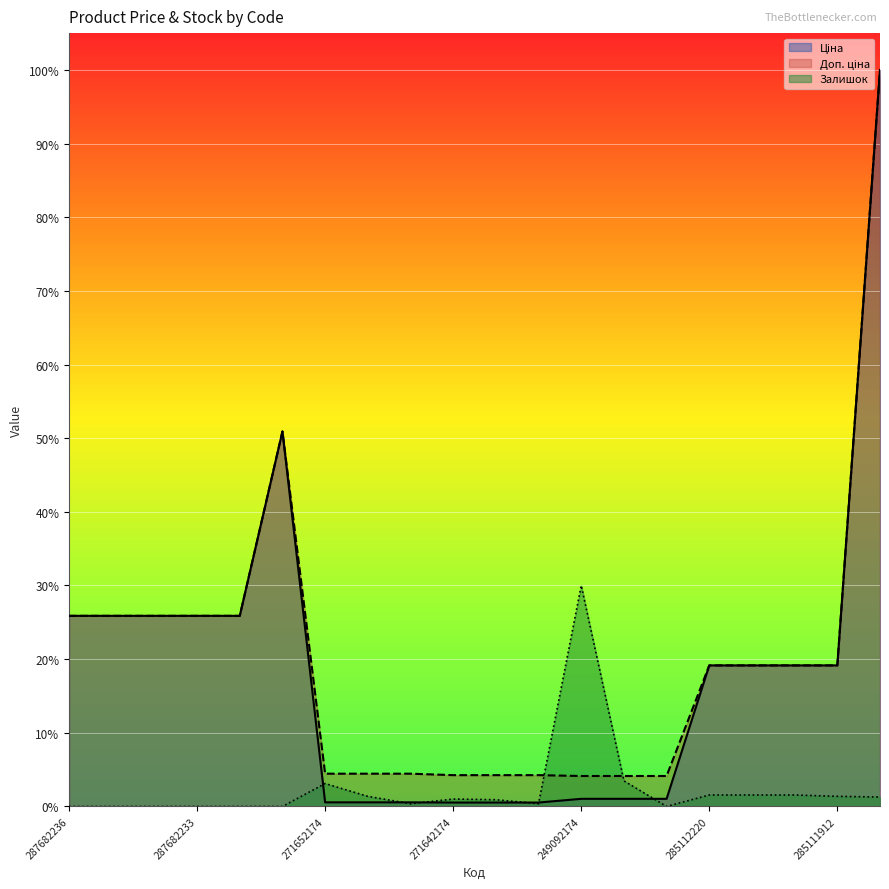

True or false: Доп. ціна has a value of 0.2 at 285112220.

True